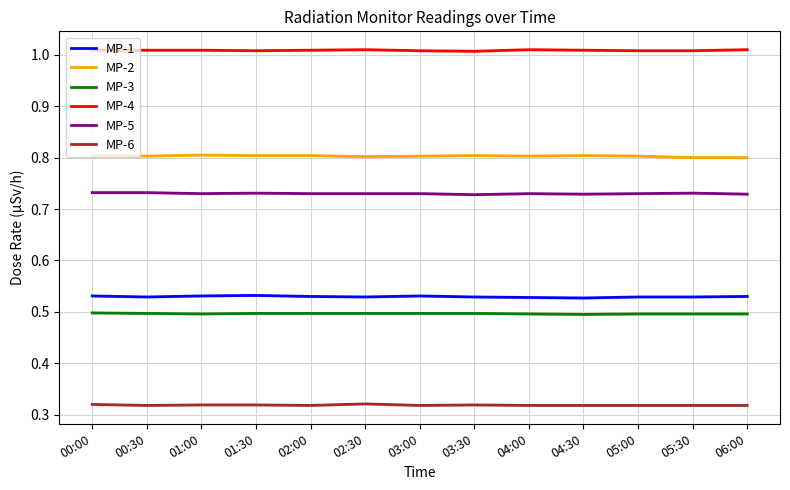

What is the total value across all series at 02:00?

3.9